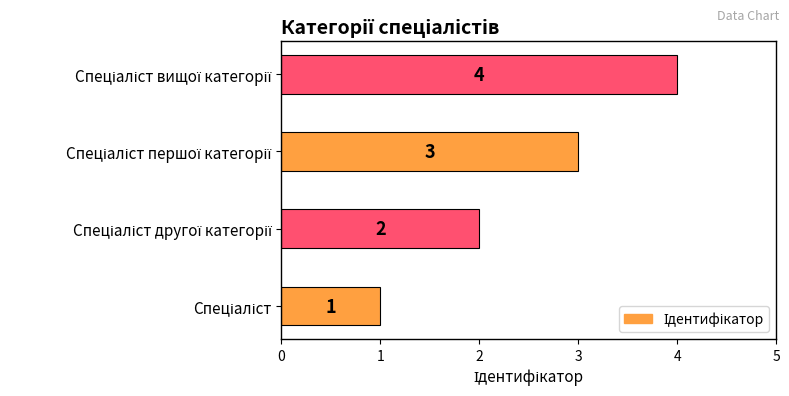

What is the greatest value displayed?

4